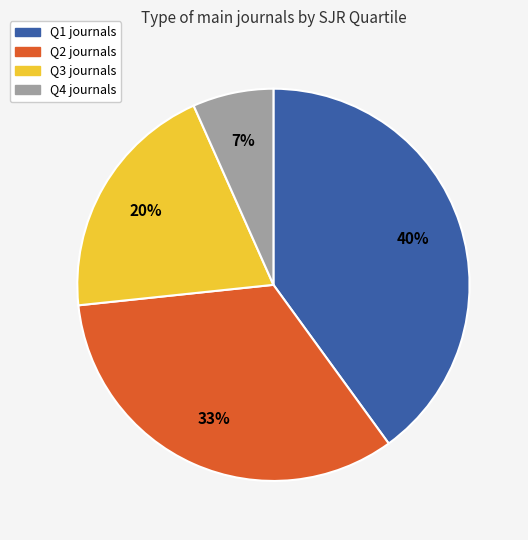

Combined, do Q1 and Q4 account for over 50%?

No